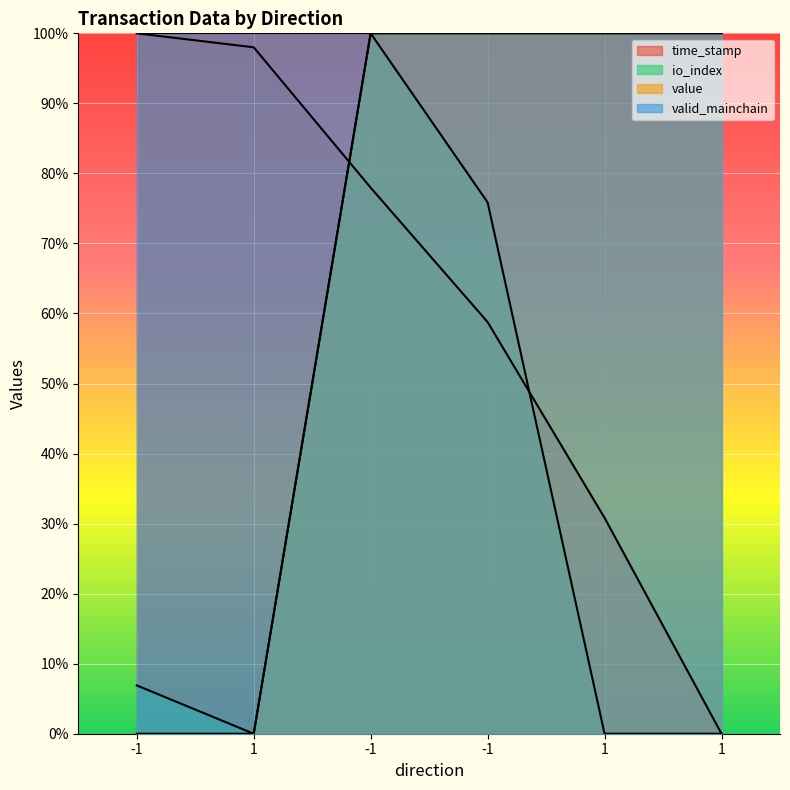

Which series has the widest spread of values?

time_stamp